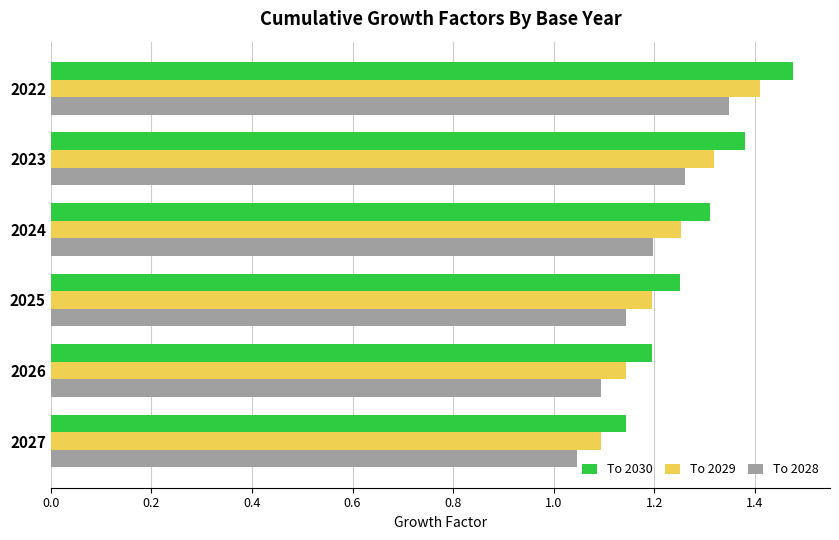

Which label corresponds to the smallest value in the chart?

2027